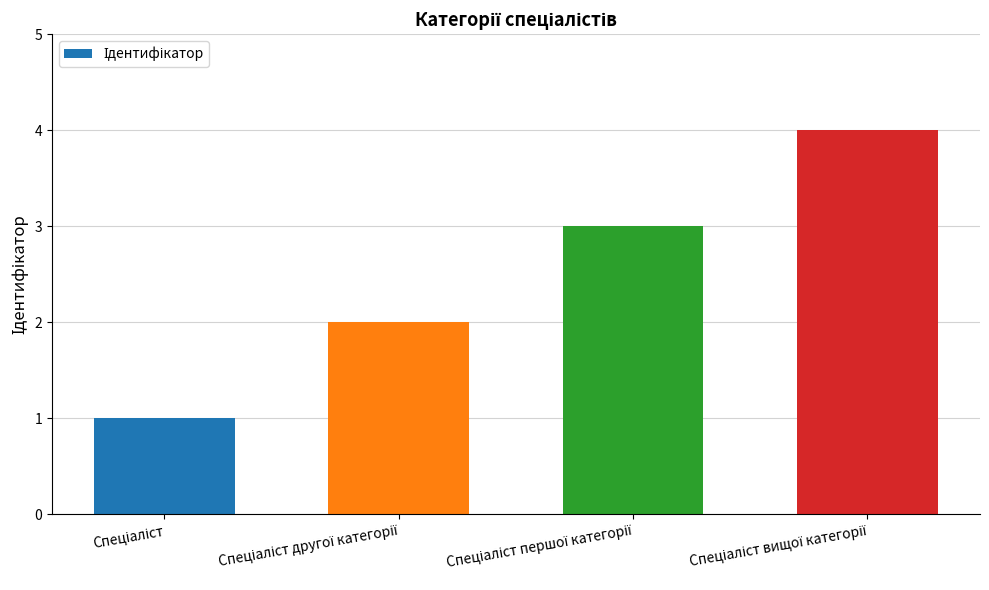

Are the bars grouped side by side (vs. stacked)?

No